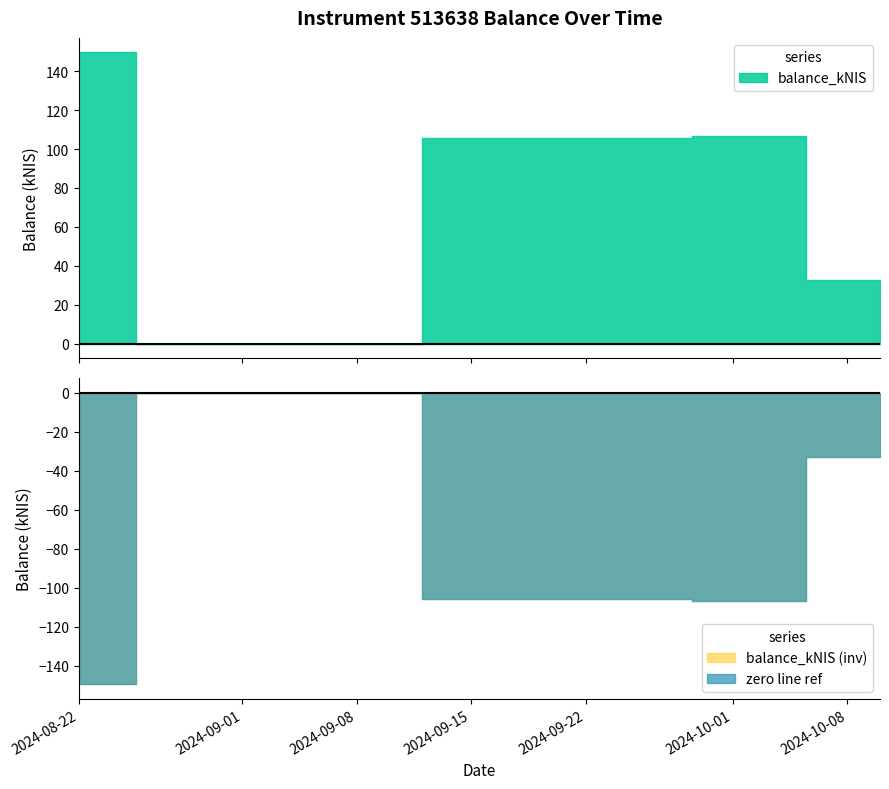

What is the change in value from 2024-08-22 to 2024-10-01?

-42.9